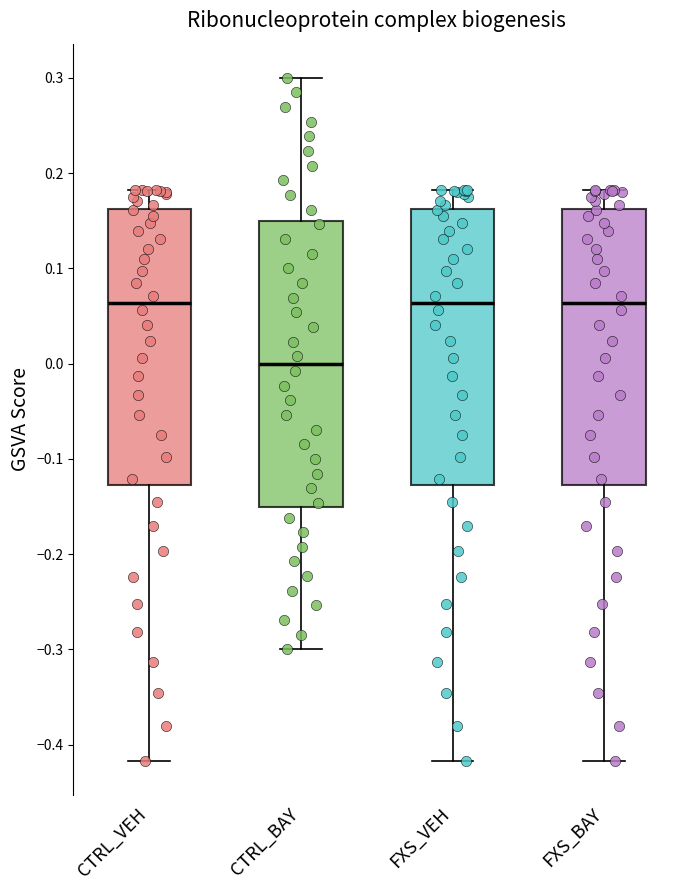

Comparing the boxes themselves (not the whiskers), which one is the tallest?

CTRL_BAY